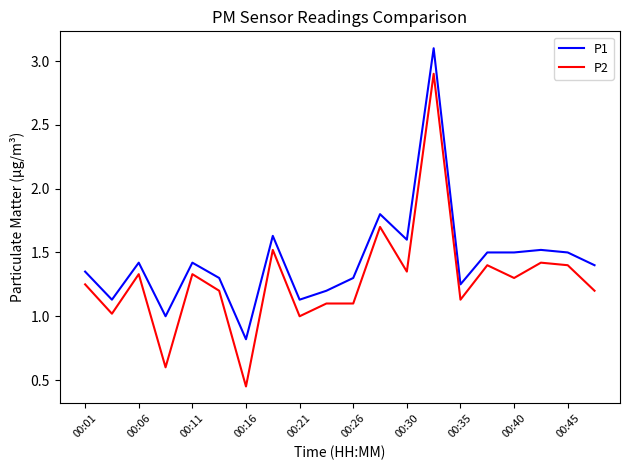

True or false: P2 and P1 intersect in this chart.

False